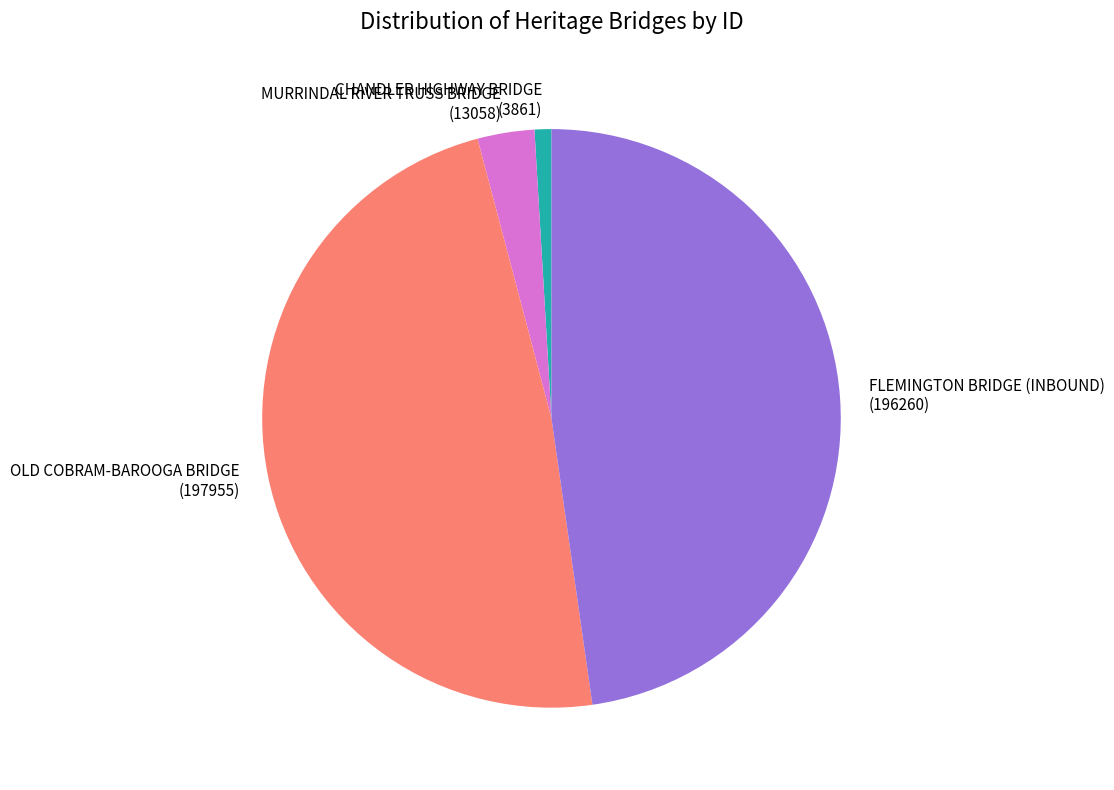

Is it true that MURRINDAL RIVER TRUSS BRIDGE is 3% of the pie?

True